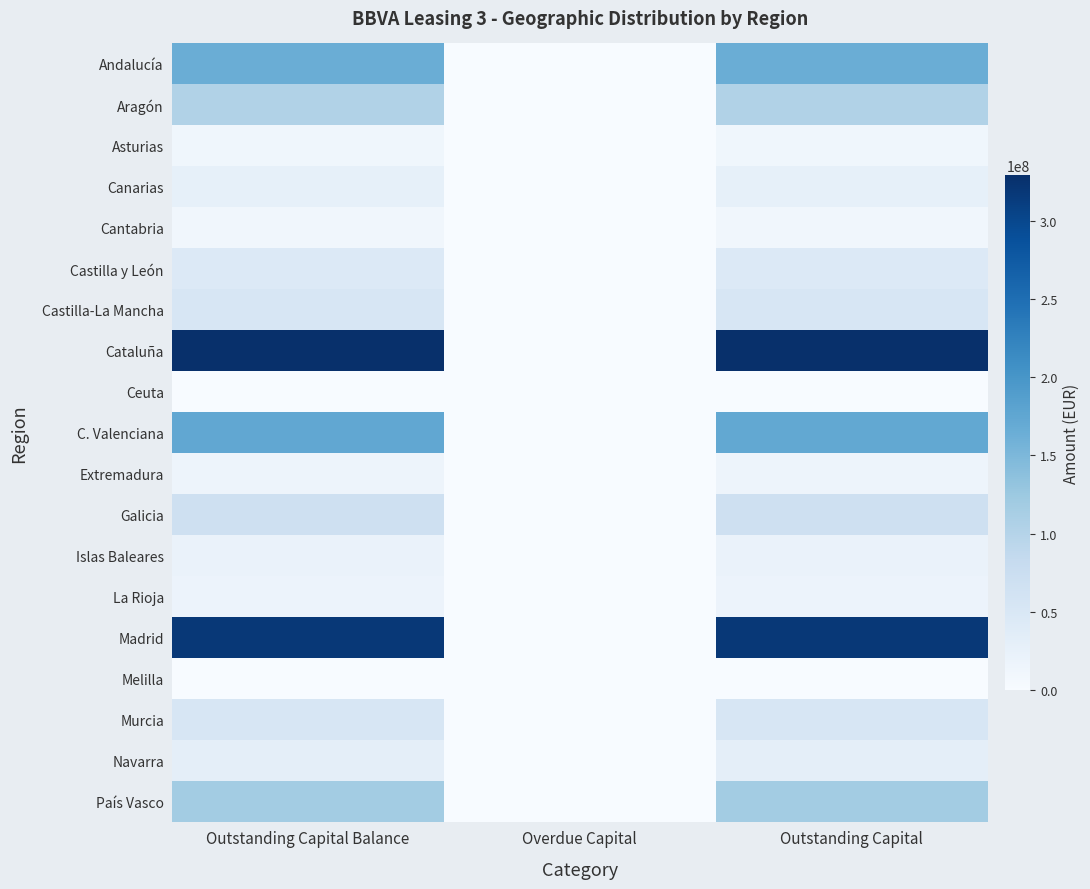

How many data points does each series have?

3